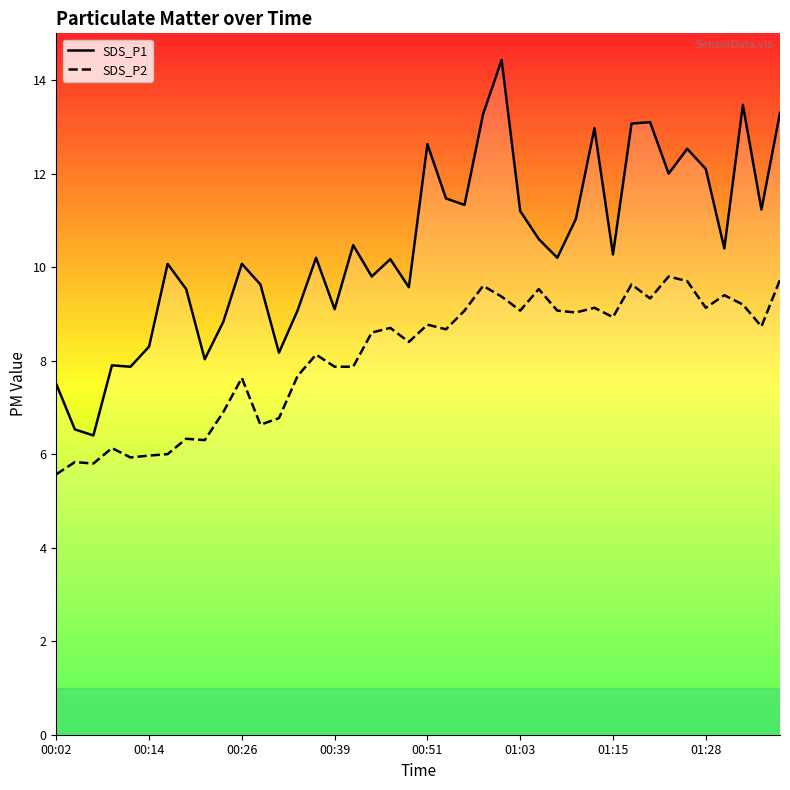

Does the chart display data point markers on the line(s)?

No